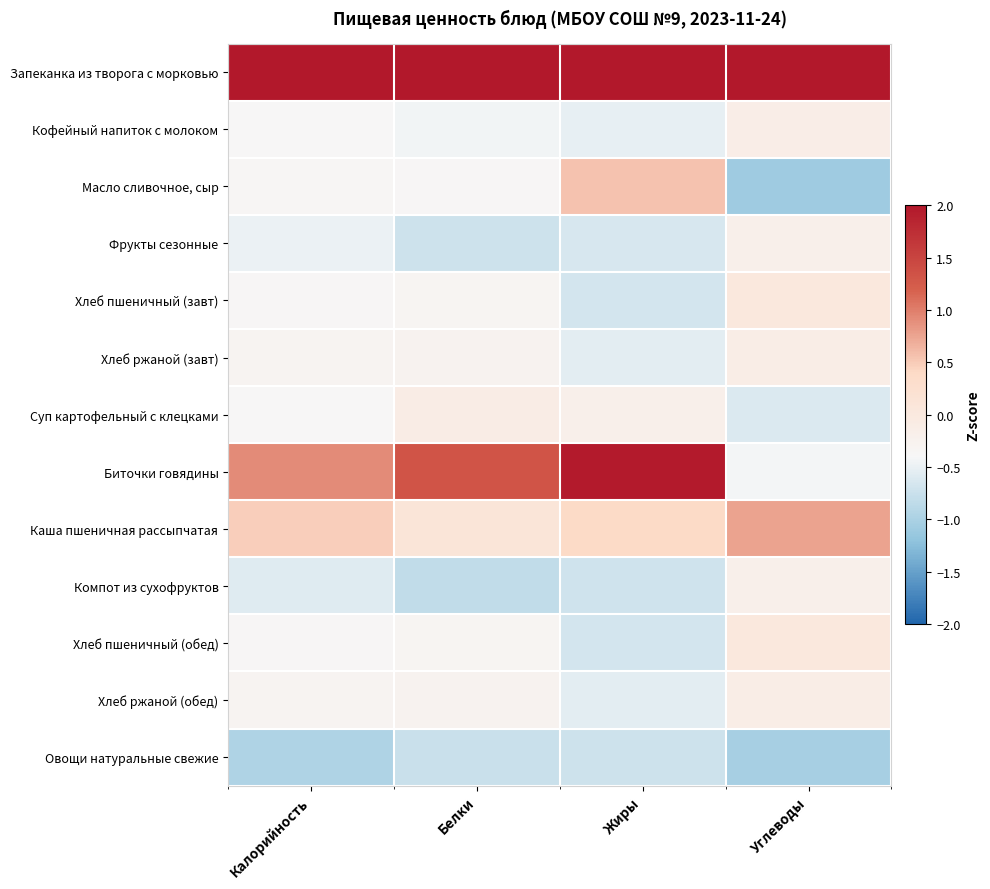

What is the spread (max minus min) of values at Белки?

3.8